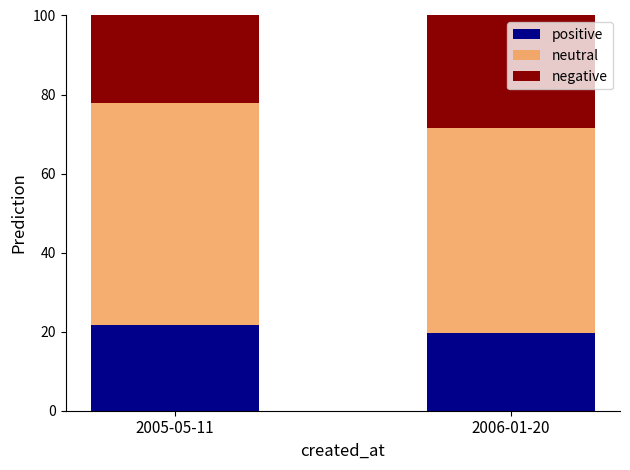

True or false: positive has a value of 19.6 at 2006-01-20.

True